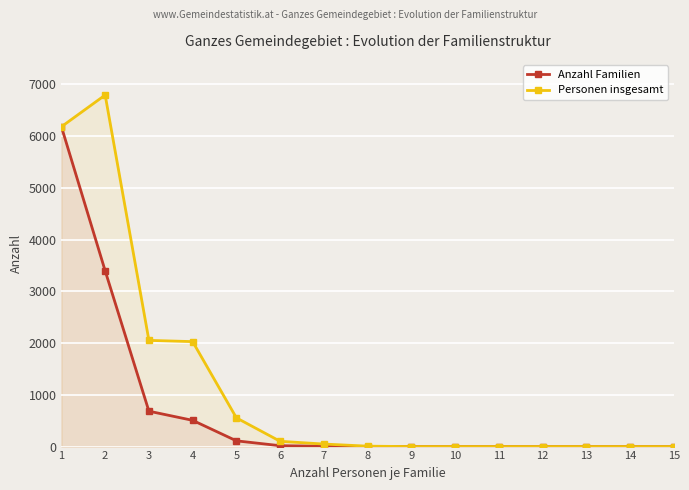

The value of Anzahl Familien at 11 is 0. True or false?

True